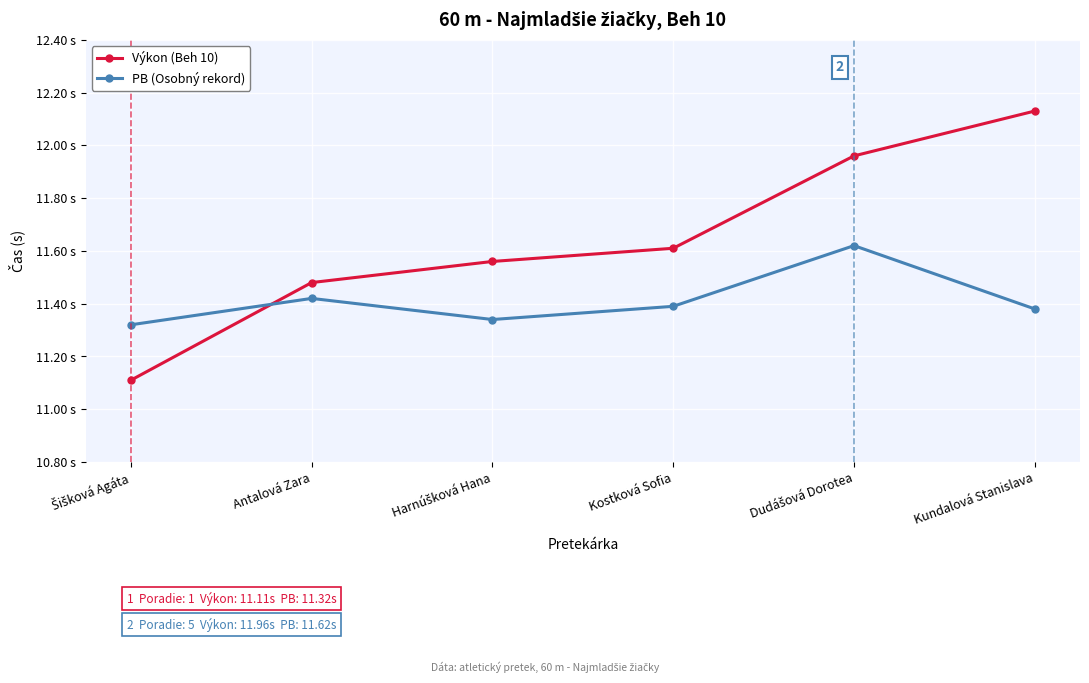

Rank the categories by Výkon (Beh 10) value from lowest to highest.

Šišková Agáta, Antalová Zara, Harnúšková Hana, Kostková Sofia, Dudášová Dorotea, Kundalová Stanislava